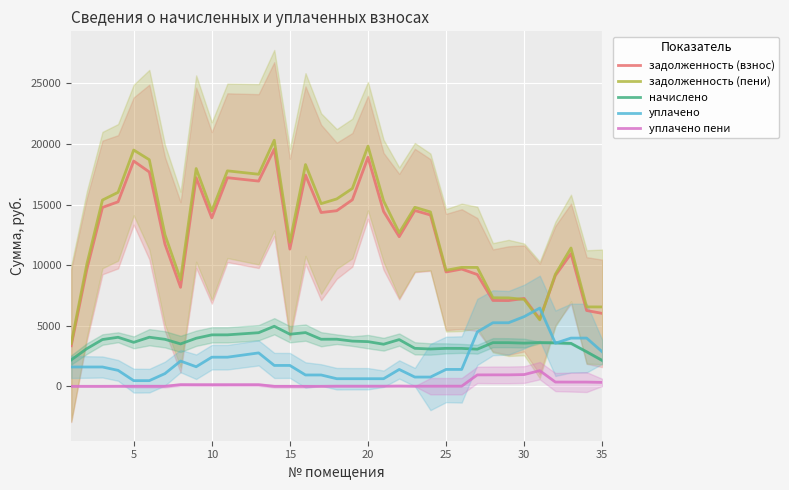

True or false: уплачено and задолженность (пени) cross at least once.

True